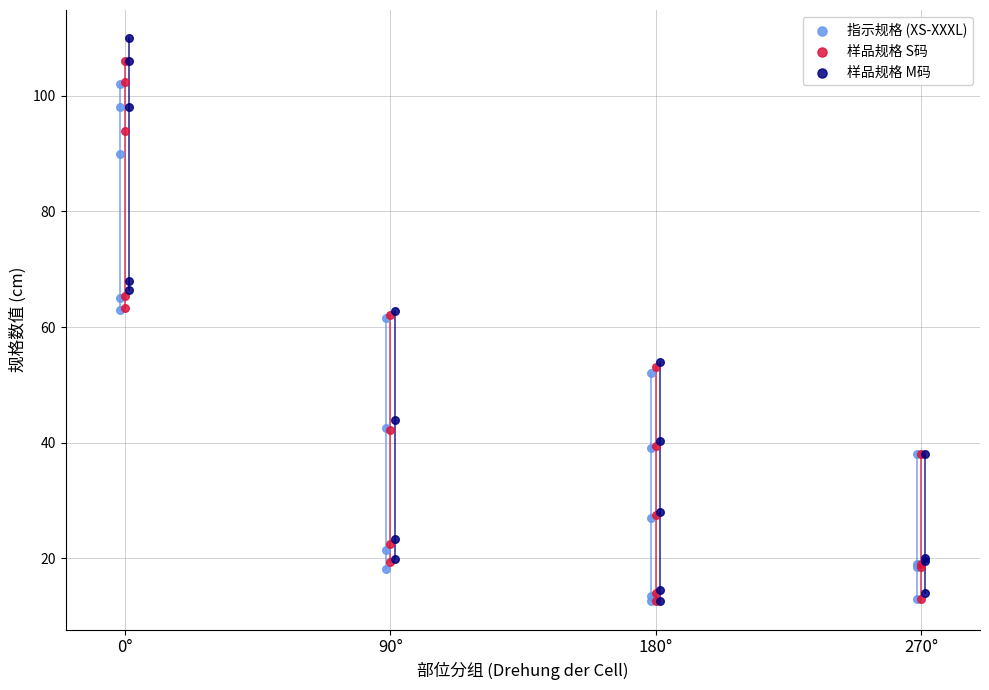

What are all the series names shown in the legend?

指示规格 (XS-XXXL), 样品规格 S码, 样品规格 M码